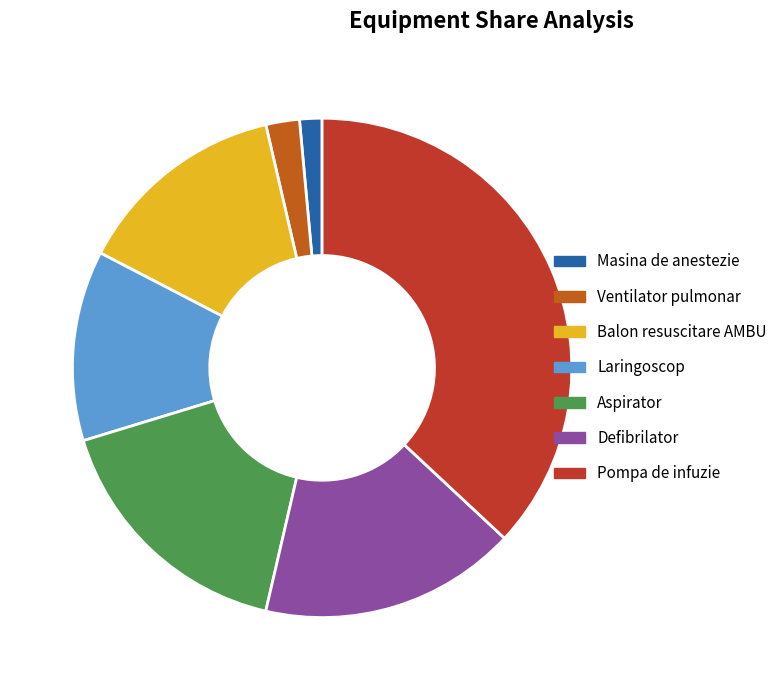

To the nearest percent, what is the average slice percentage?

14%